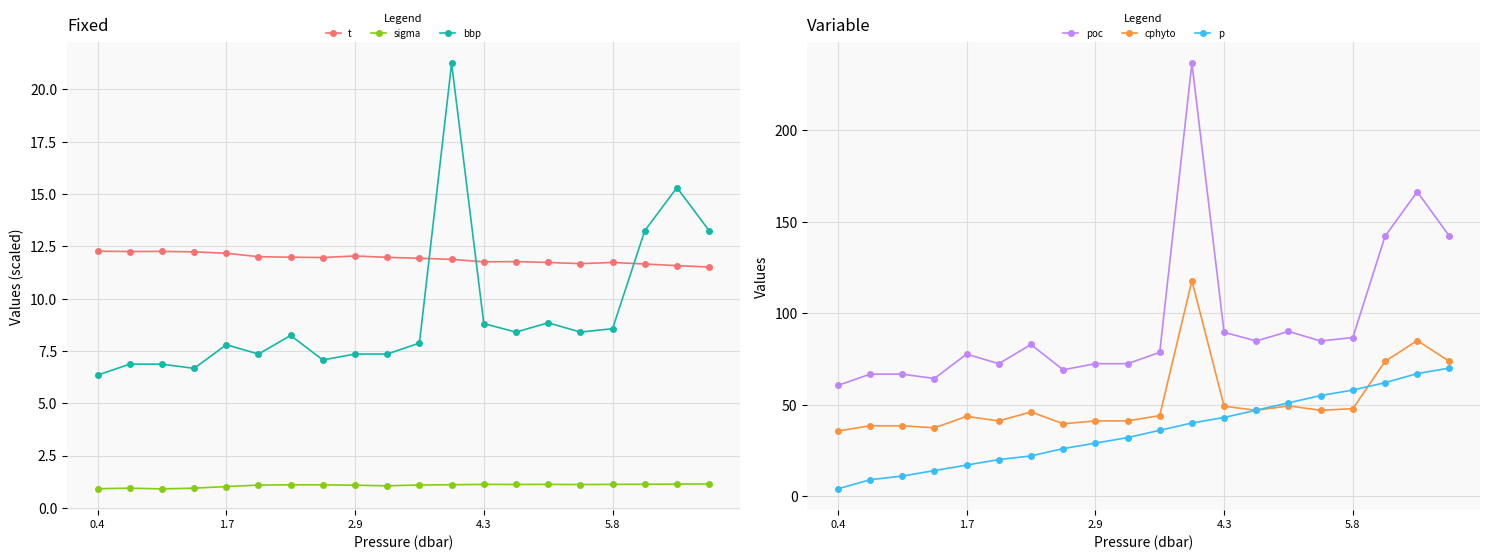

What is the maximum value for bbp?

21.2